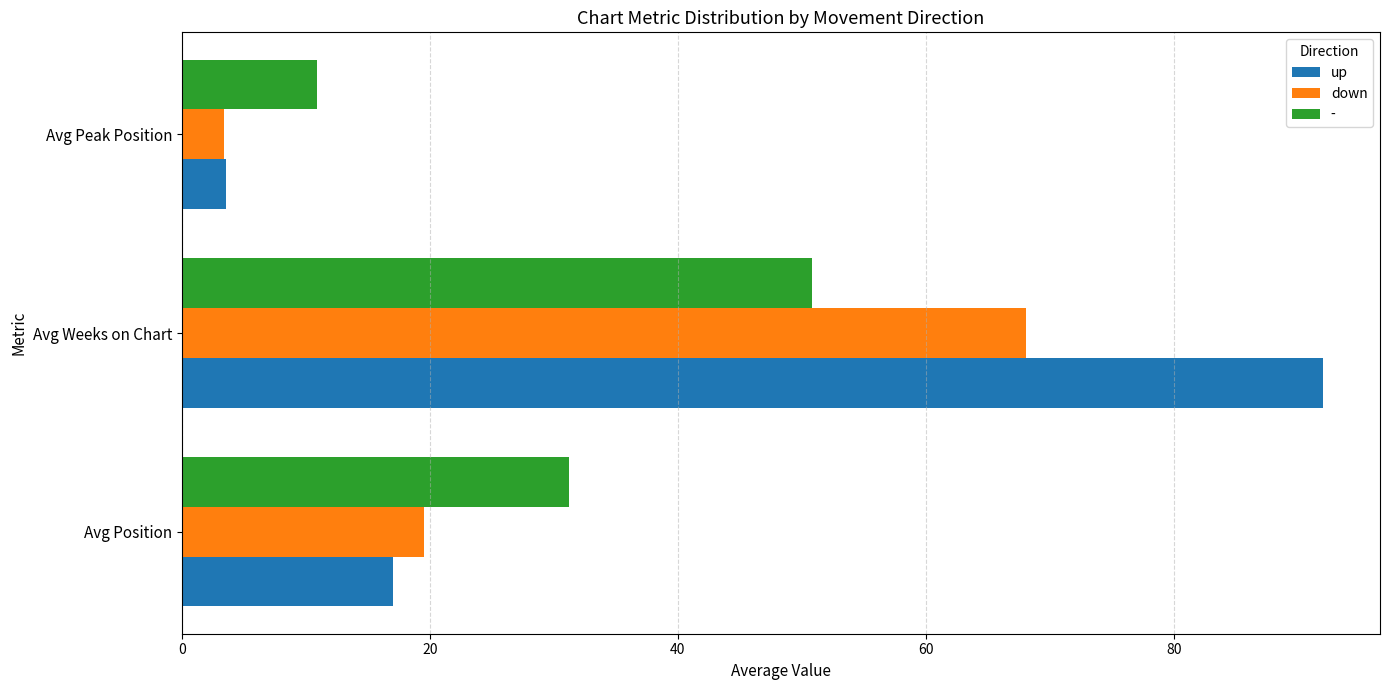

Is it true that up equals 17.0 at Avg Position?

True